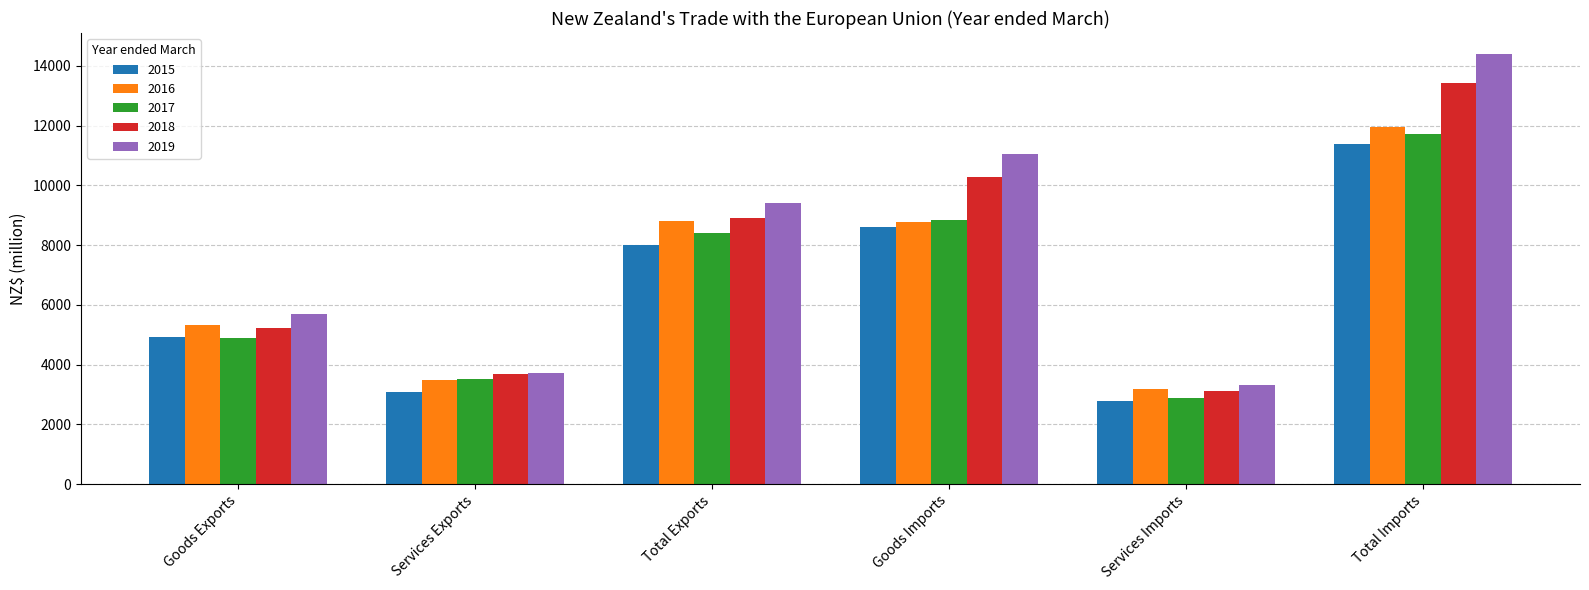

Is it true that 2017 equals 3510.2 at Services Exports?

True